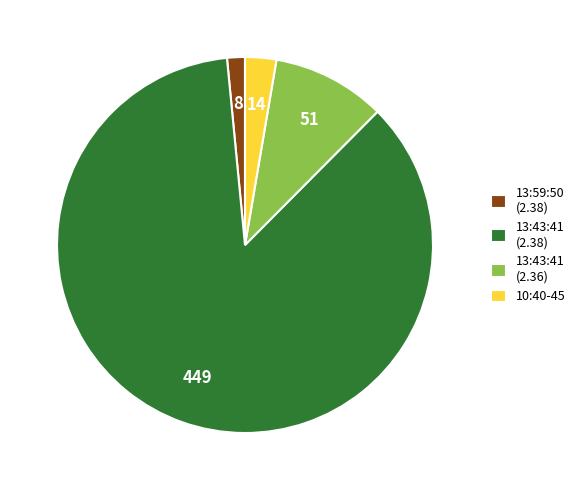

Does any single category account for the majority?

Yes